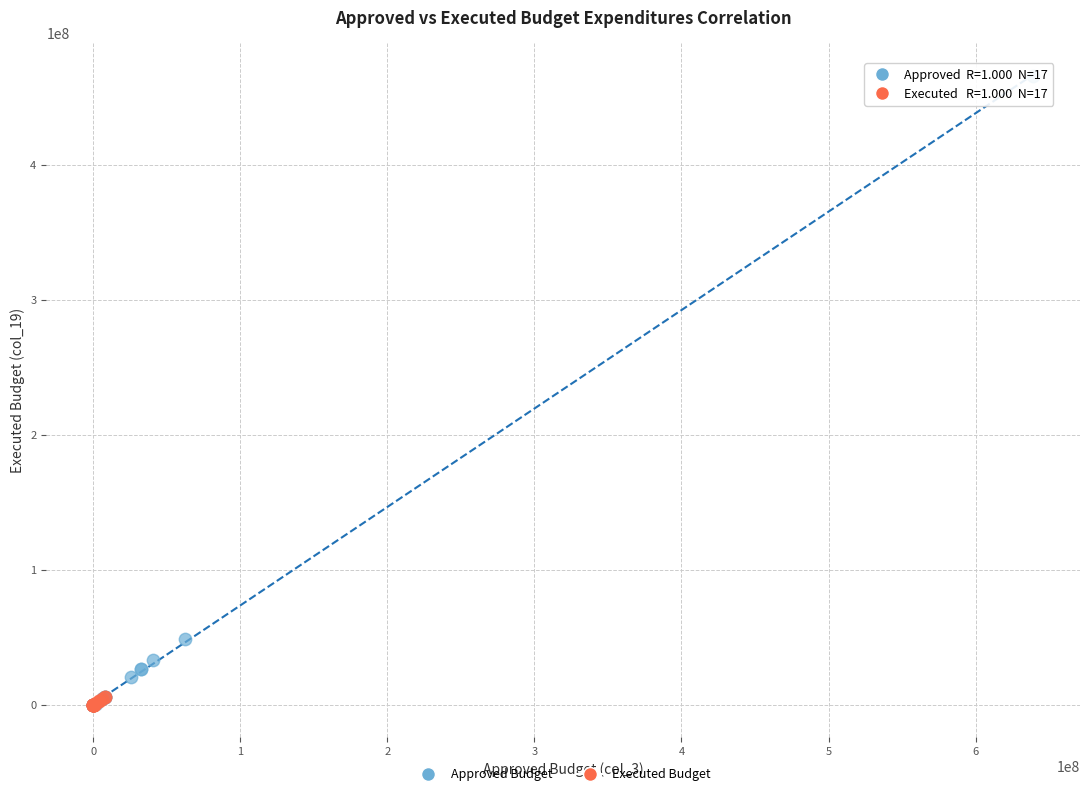

Which series has the widest spread of Y values?

Approved Budget